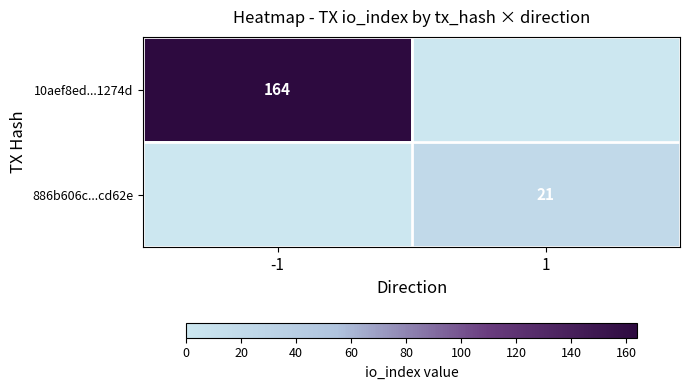

What is the difference between the highest and lowest values at 1?

21